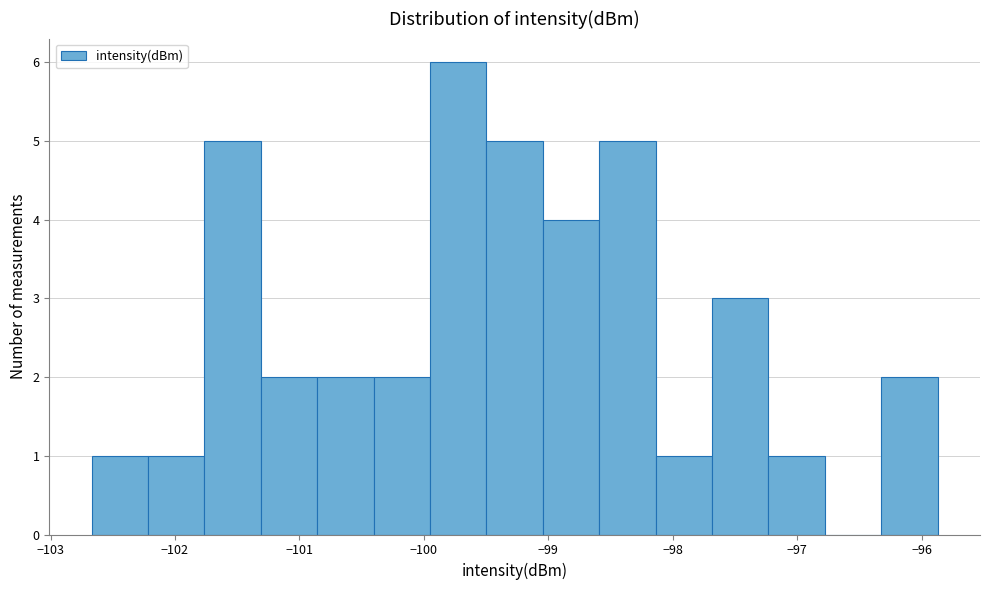

Reading left to right, list every bar in this chart as the range it spans on the x-axis followed by its height. Neither the bar edges nor the heights are printed on the chart, so give them approximately, as read against the axes.

-102.7 to -102.2: 1
-102.2 to -101.8: 1
-101.8 to -101.3: 5
-101.3 to -100.9: 2
-100.9 to -100.4: 2
-100.4 to -99.9: 2
-99.9 to -99.5: 6
-99.5 to -99.0: 5
-99.0 to -98.6: 4
-98.6 to -98.1: 5
-98.1 to -97.7: 1
-97.7 to -97.2: 3
-97.2 to -96.8: 1
-96.8 to -96.3: 0
-96.3 to -95.9: 2